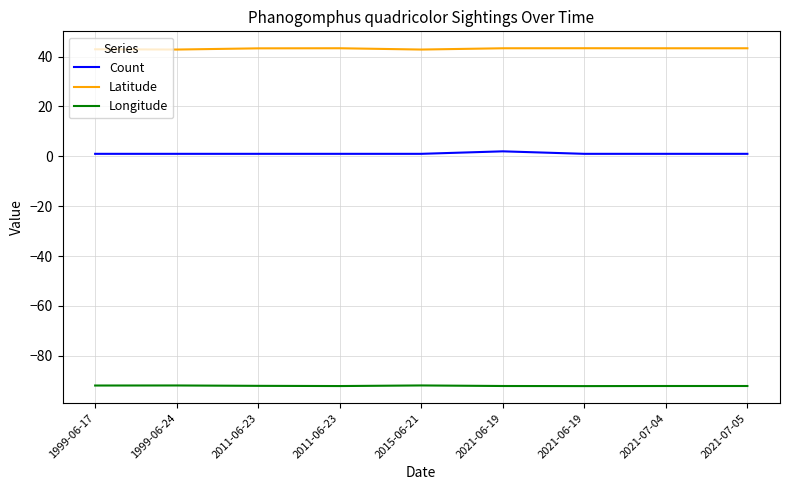

What is the sum of all Latitude values?

388.5